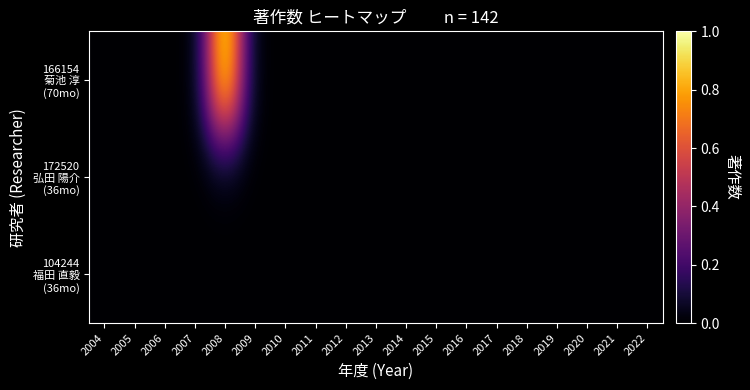

At which category is the sum across all series the highest?

2008